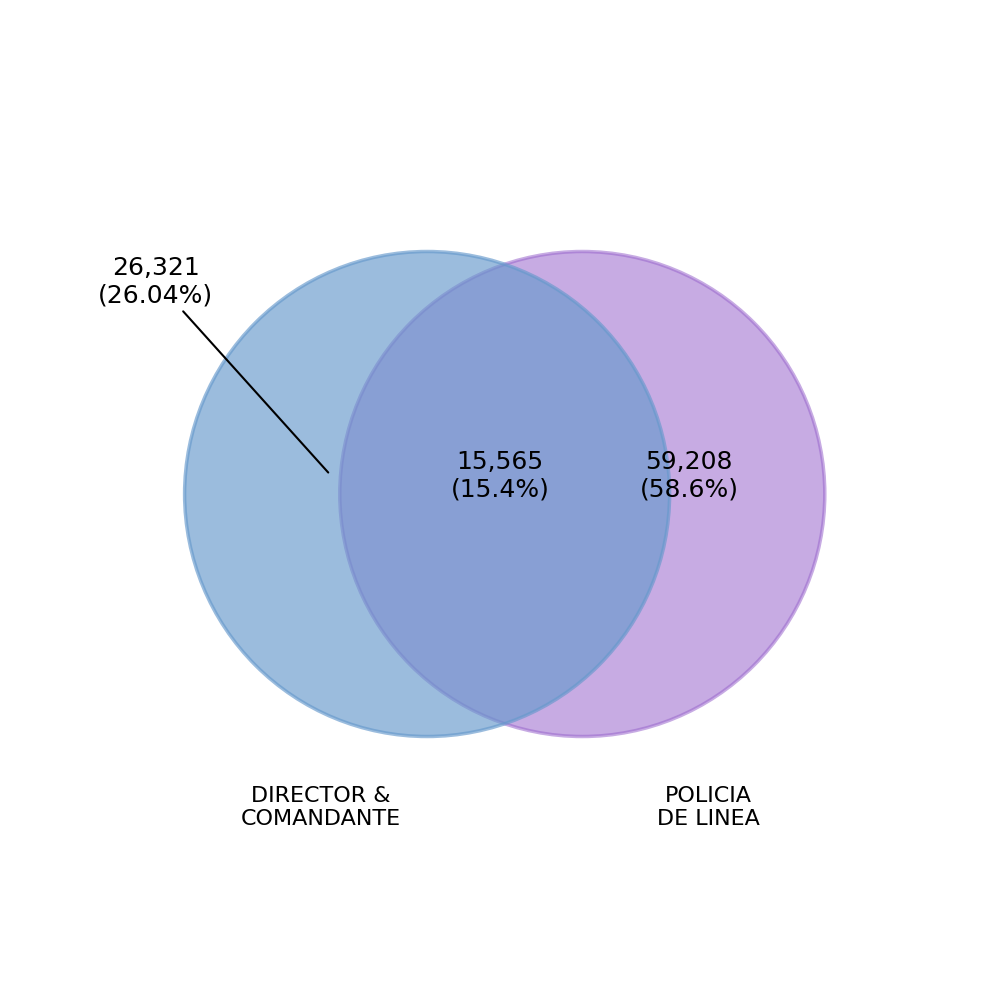

The POLICIA DE LINEA slice represents 1% of the pie. True or false?

False